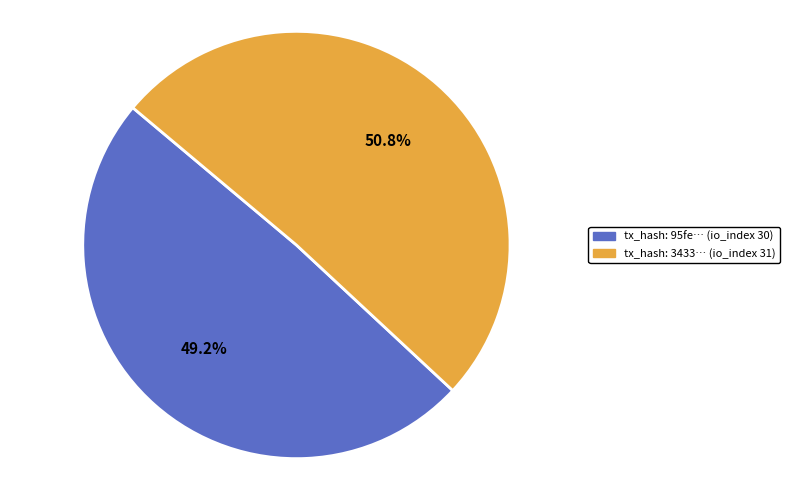

Does any single category account for the majority?

Yes